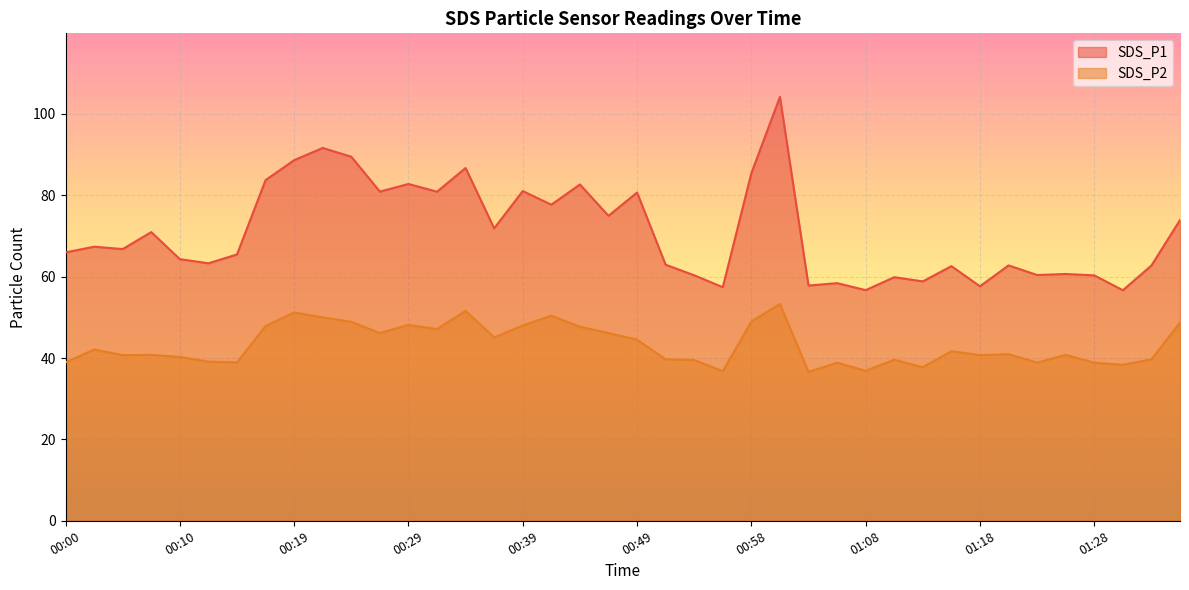

List the series in order of their peak value, highest first.

SDS_P1, SDS_P2